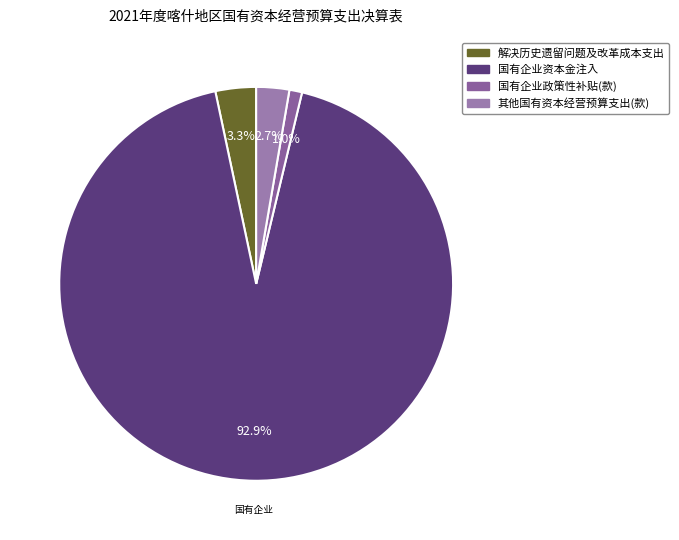

To the nearest percent, what is the difference between the 国有企业资本金注入 and 其他国有资本经营预算支出(款) slice percentages?

90%